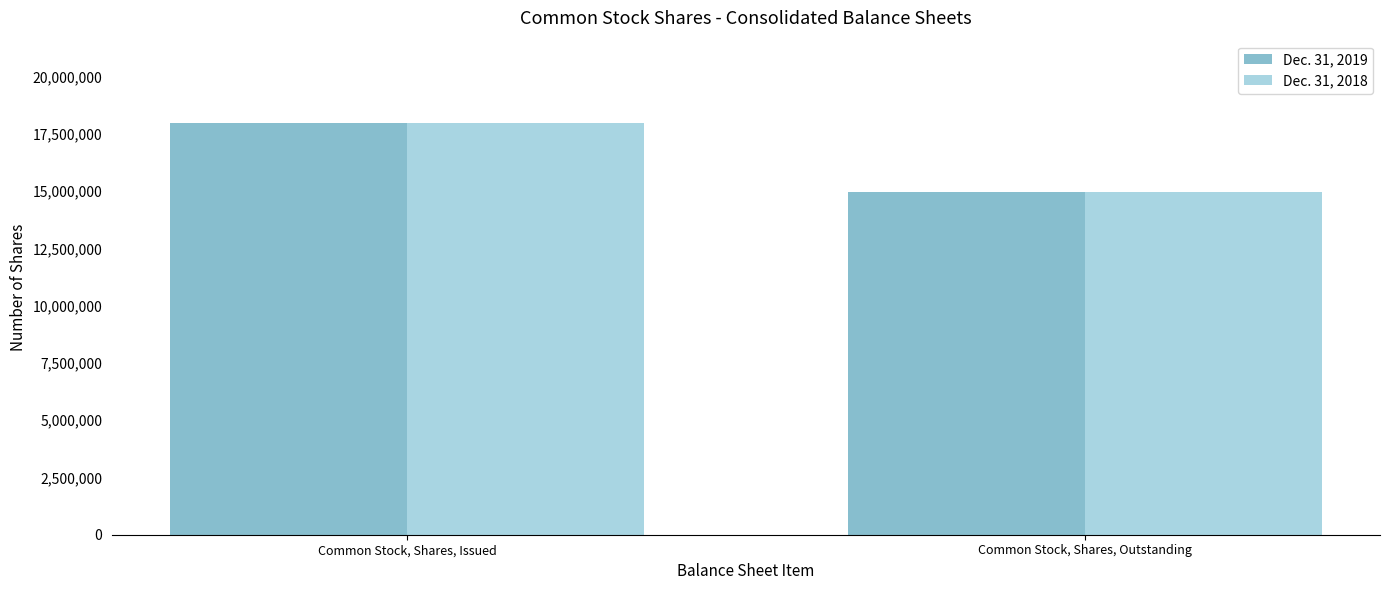

The value of Dec. 31, 2019 at Common Stock, Shares, Outstanding is 10423793. True or false?

False